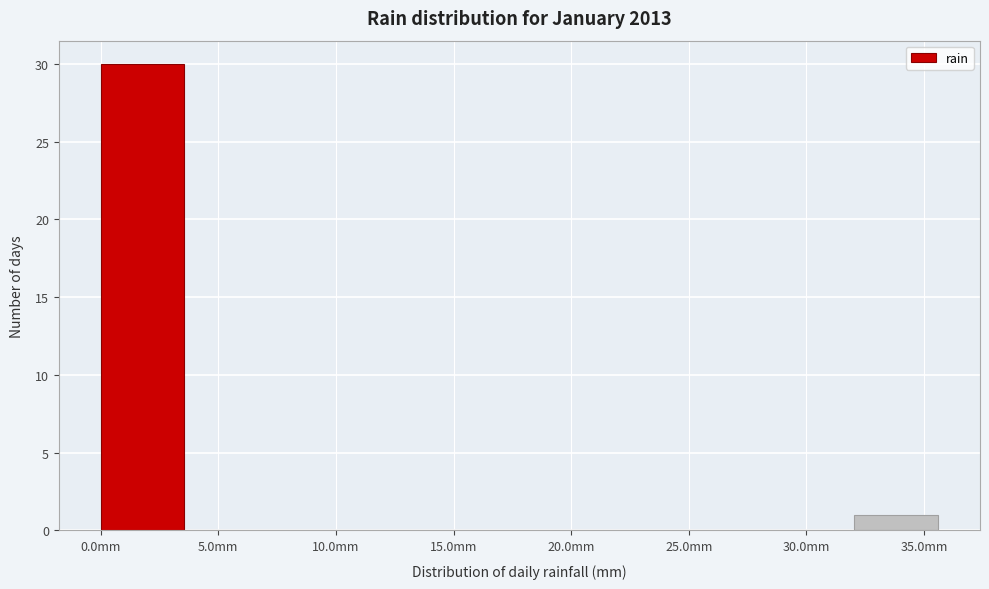

What is the height of the bar covering 32.0 to 35.5 on the x-axis? Neither the bar edges nor the heights are printed on the chart, so give them approximately, as read against the axes.

1